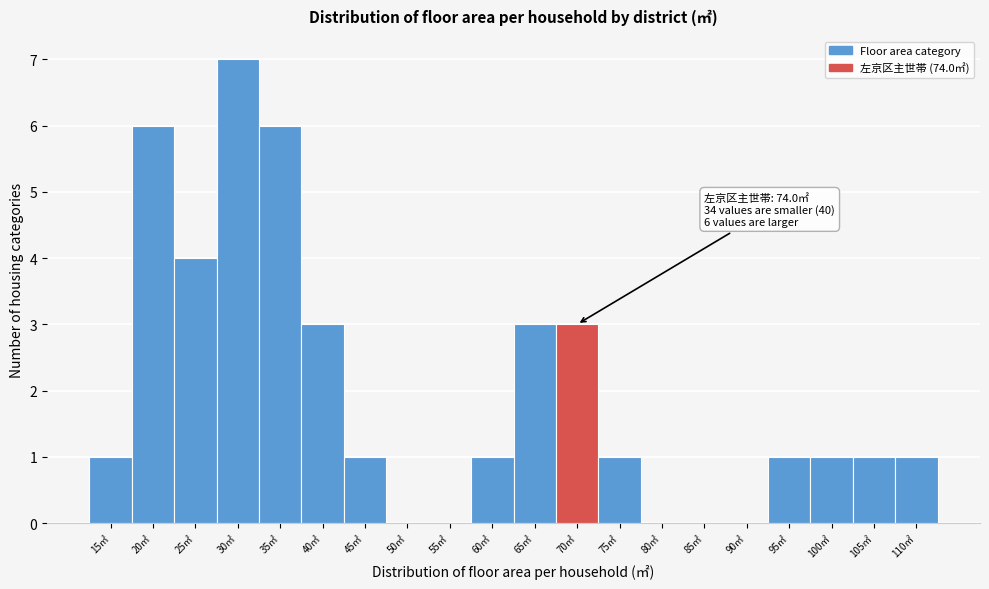

Reading left to right, what are all the values shown in this chart?

15㎡=1	20㎡=6	25㎡=4	30㎡=7	35㎡=6	40㎡=3	45㎡=1	50㎡=0	55㎡=0	60㎡=1	65㎡=3	70㎡=3	75㎡=1	80㎡=0	85㎡=0	90㎡=0	95㎡=1	100㎡=1	105㎡=1	110㎡=1